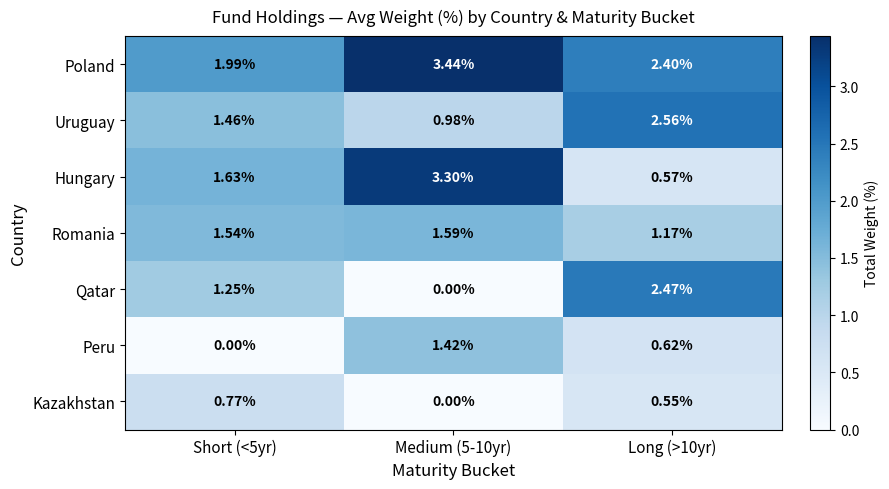

What is the total value across all series at Long (>10yr)?

10.3